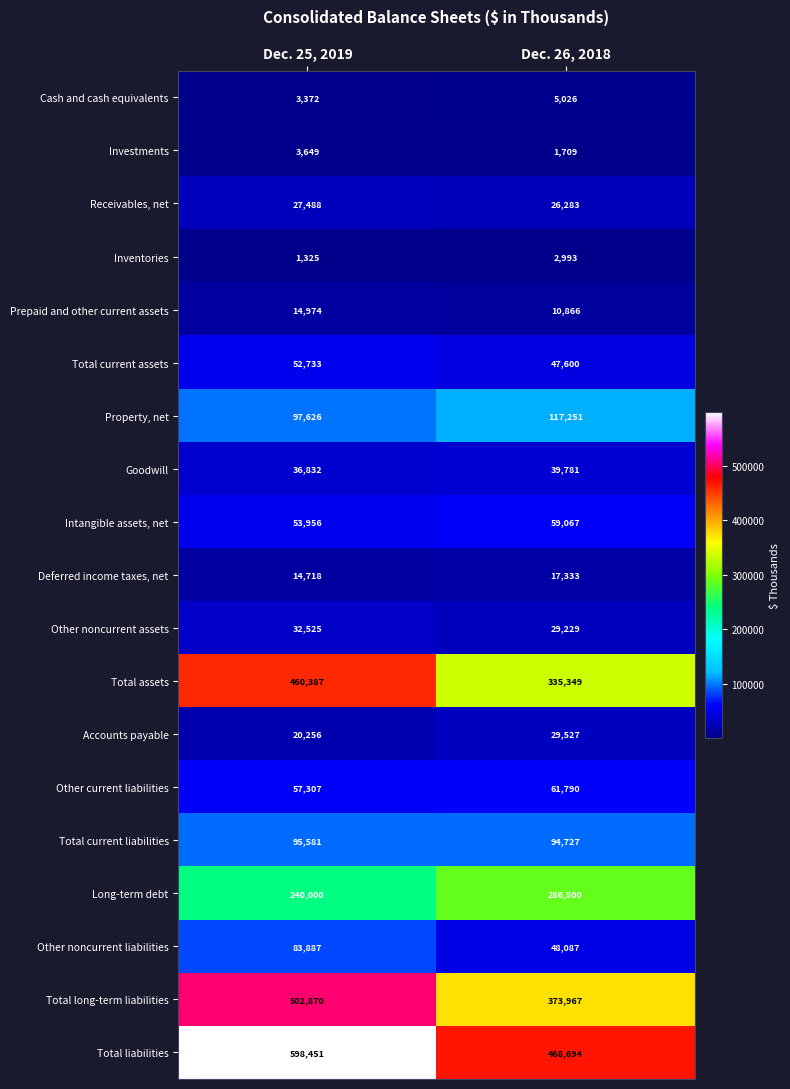

What is the sum of the Total liabilities values at Dec. 25, 2019 and Dec. 26, 2018?

1067145